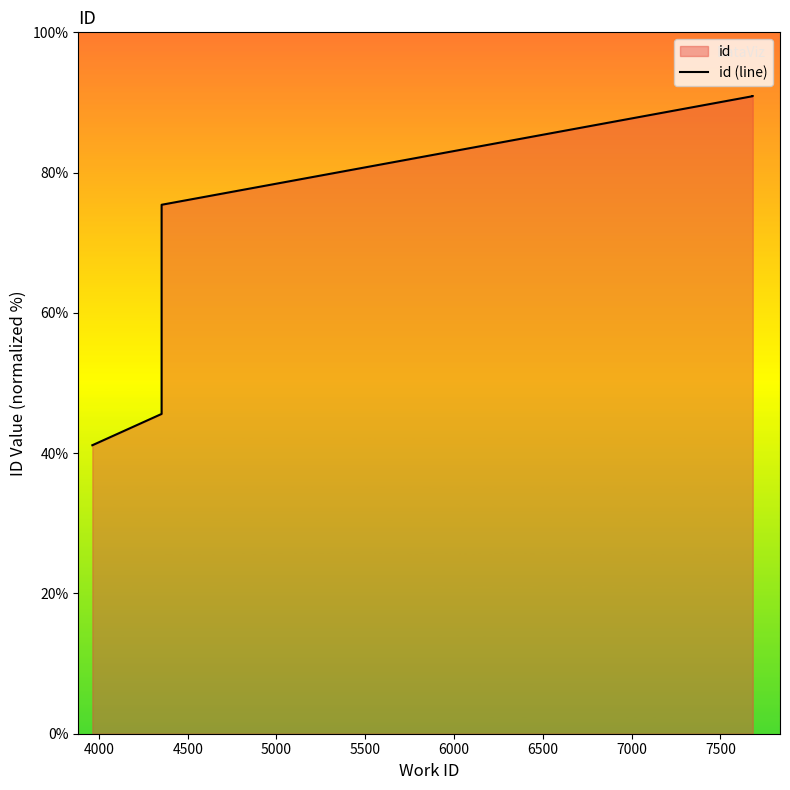

Rank the categories by value from highest to lowest.

7682, 7682, 7682, 4353, 4353, 3963